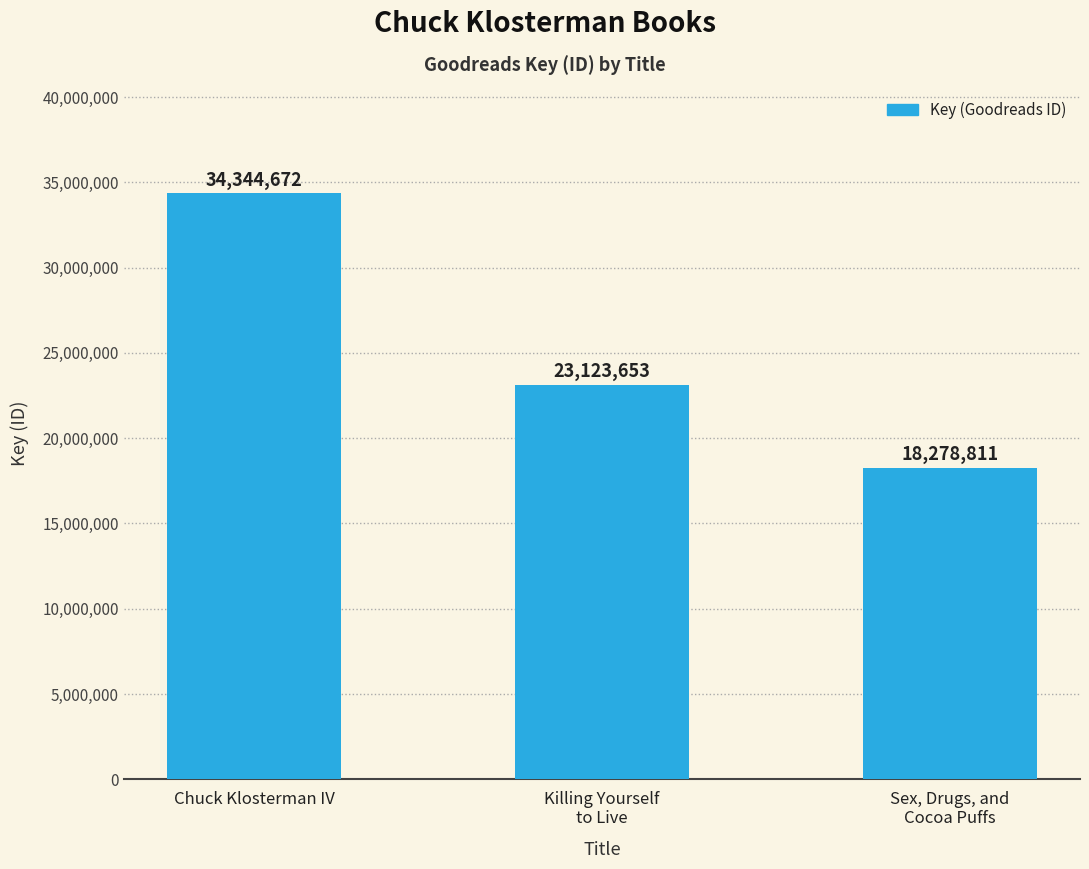

The value at Sex, Drugs, and
Cocoa Puffs is 9974395. True or false?

False